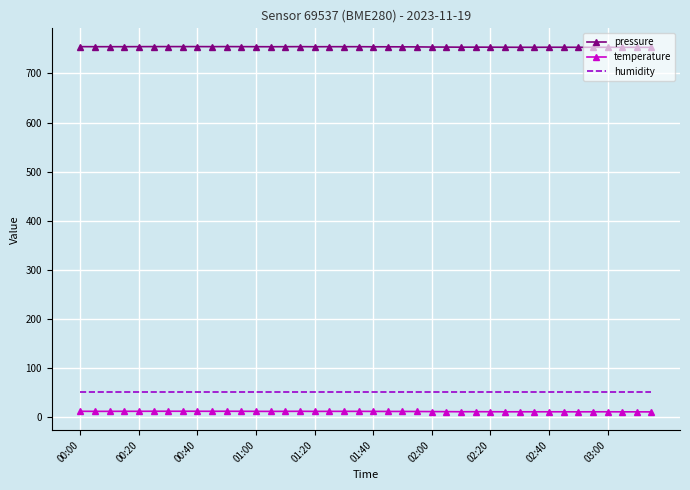

Which series has the widest spread of values?

pressure